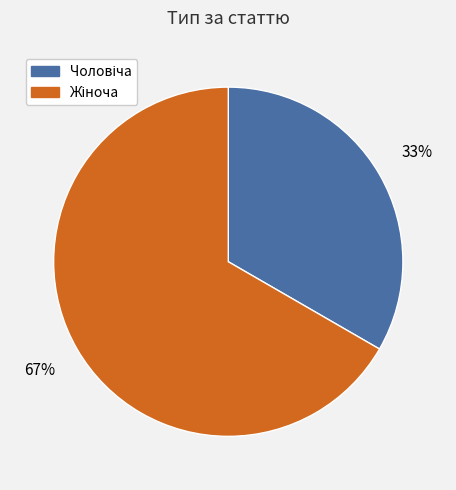

To the nearest percent, what is the average slice percentage?

50%